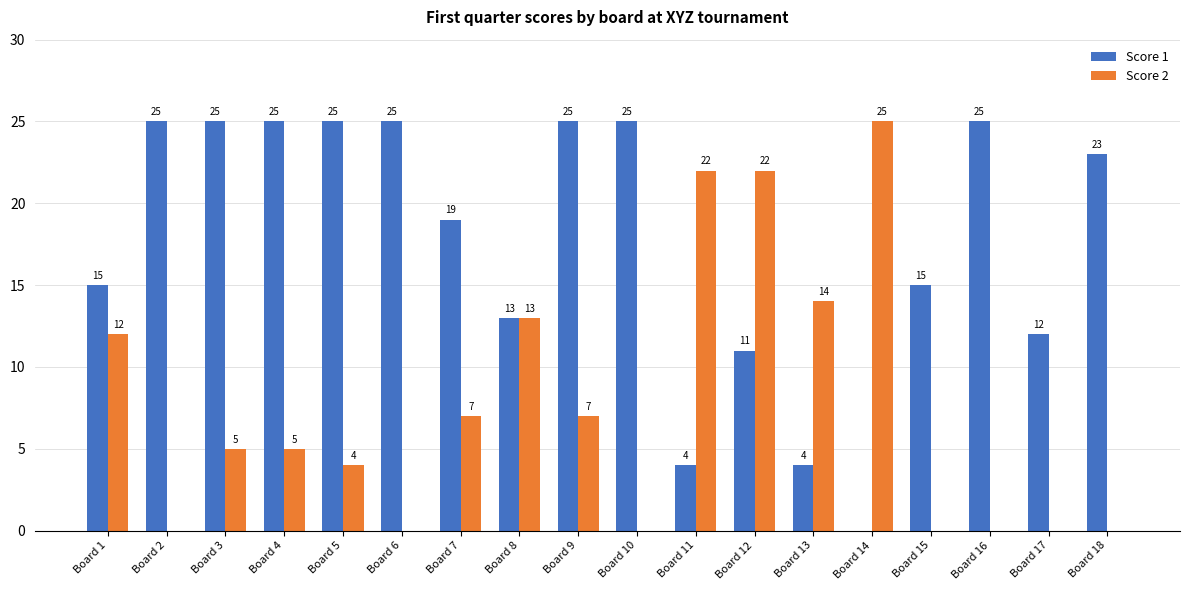

At which label is Score 1 closest to 12?

Board 17